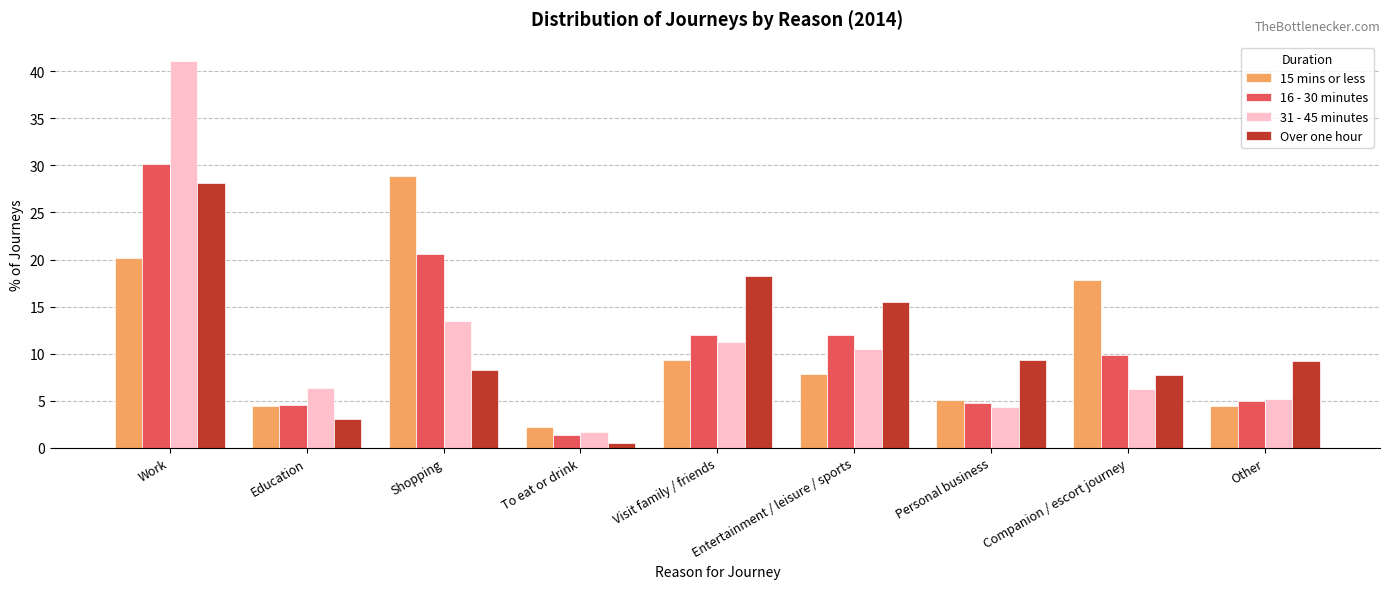

Which series has the widest spread of values?

31 - 45 minutes